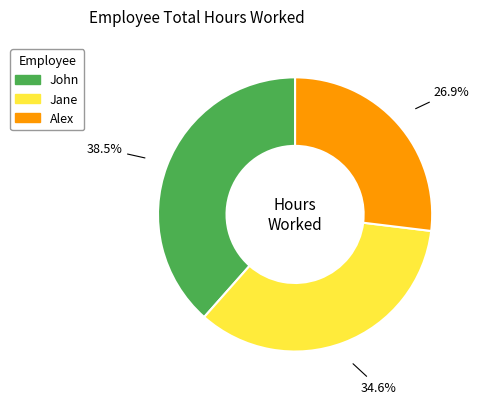

What percentage is the Alex slice, to the nearest percent?

27%